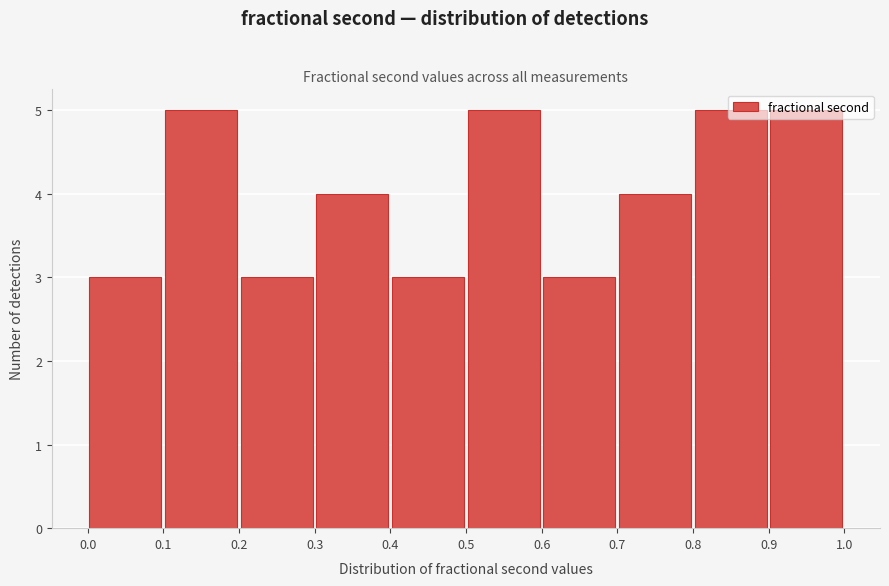

Reading left to right, transcribe this chart: for each bar, give the range it covers on the x-axis and its height. The values are not printed on the chart, so give them approximately, as read against the axis.

0.0 to 0.1: 3
0.1 to 0.2: 5
0.2 to 0.3: 3
0.3 to 0.4: 4
0.4 to 0.5: 3
0.5 to 0.6: 5
0.6 to 0.7: 3
0.7 to 0.8: 4
0.8 to 0.9: 5
0.9 to 1.0: 5